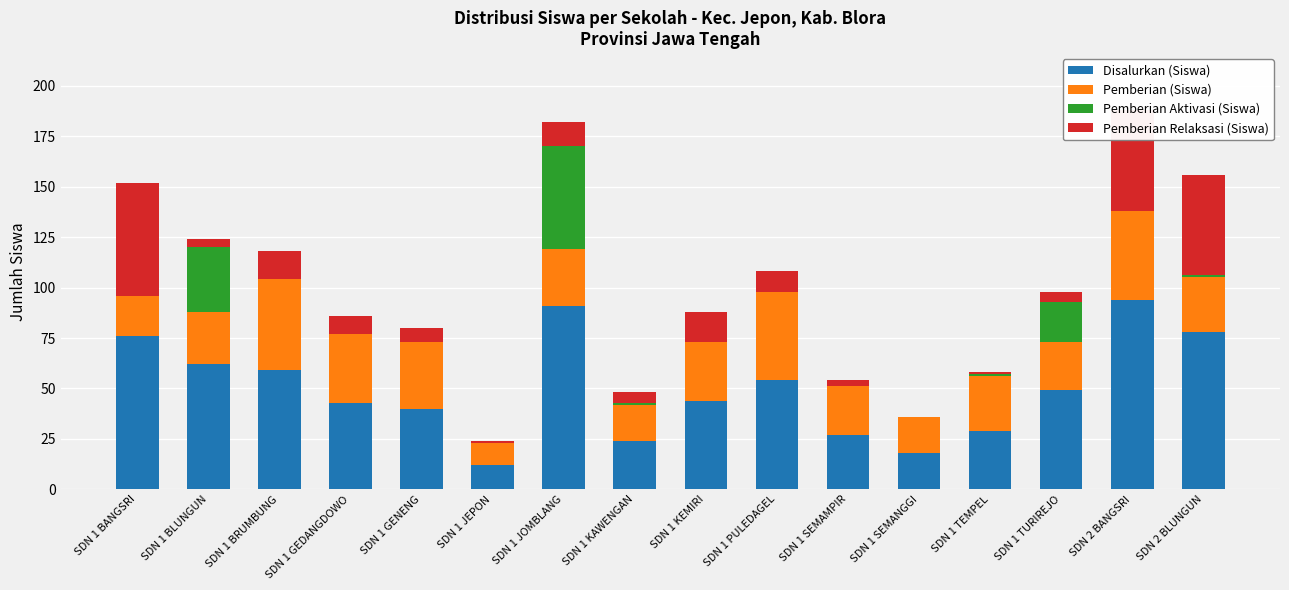

What are all the series names shown in the legend?

Disalurkan (Siswa), Pemberian (Siswa), Pemberian Aktivasi (Siswa), Pemberian Relaksasi (Siswa)